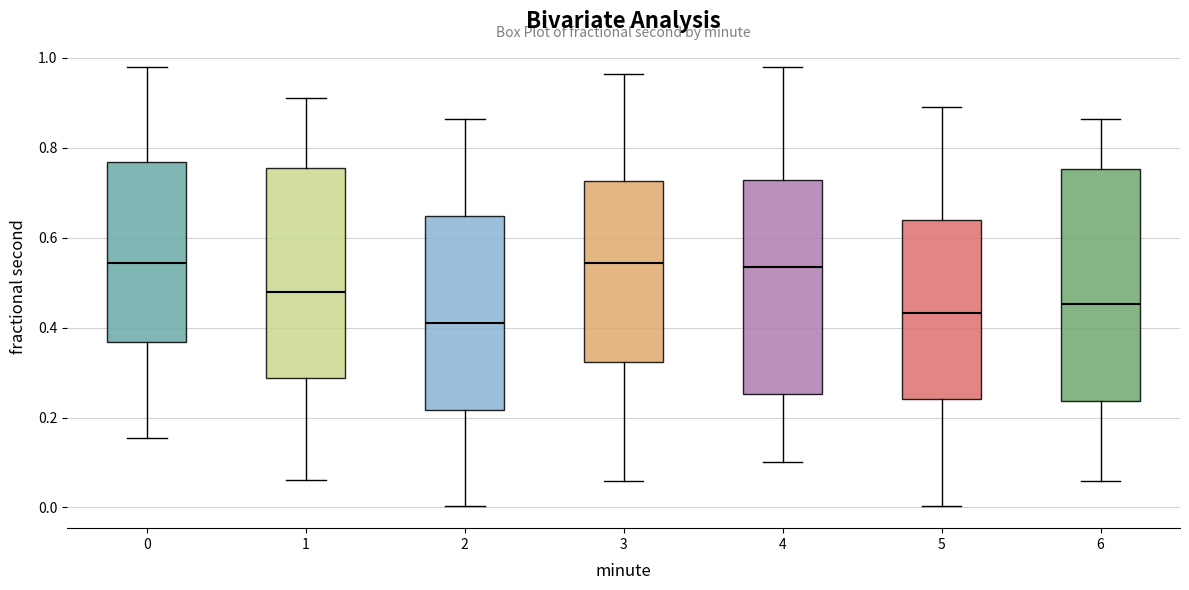

Where does the median line of the box at x = 5 sit on the y-axis? The values are not printed on the chart, so give them approximately, as read against the axis.

0.44